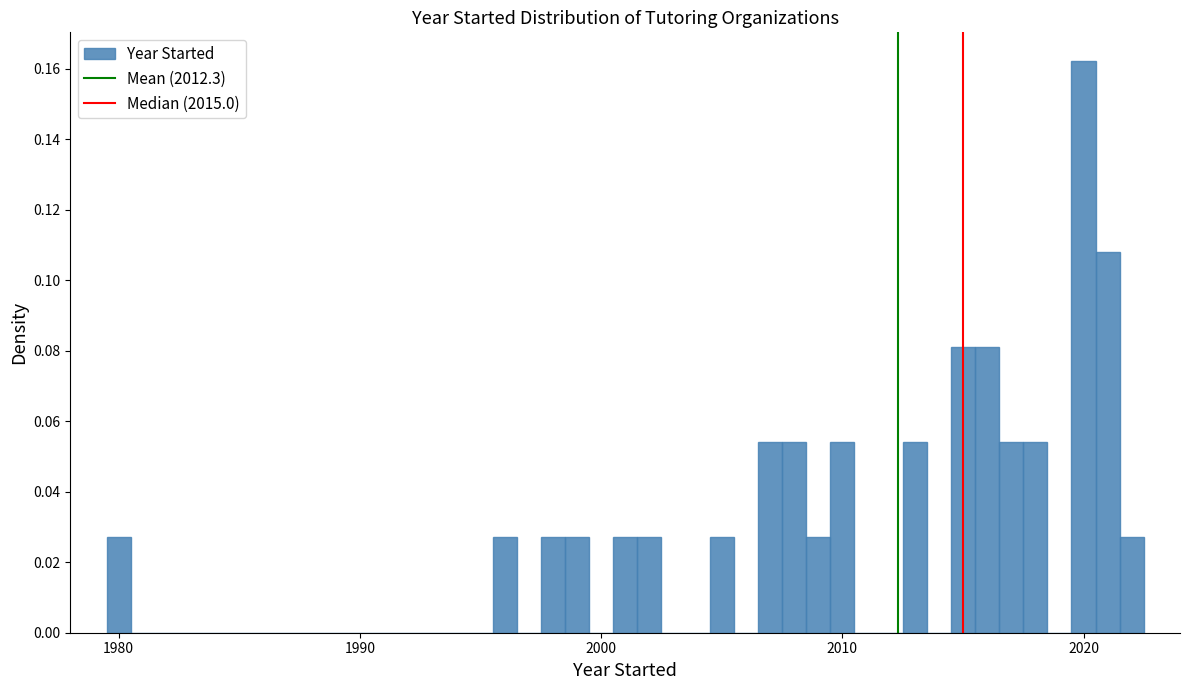

Around what value on the x-axis is the tallest bar? Give the approximate position of its centre, as read against the axis.

2020